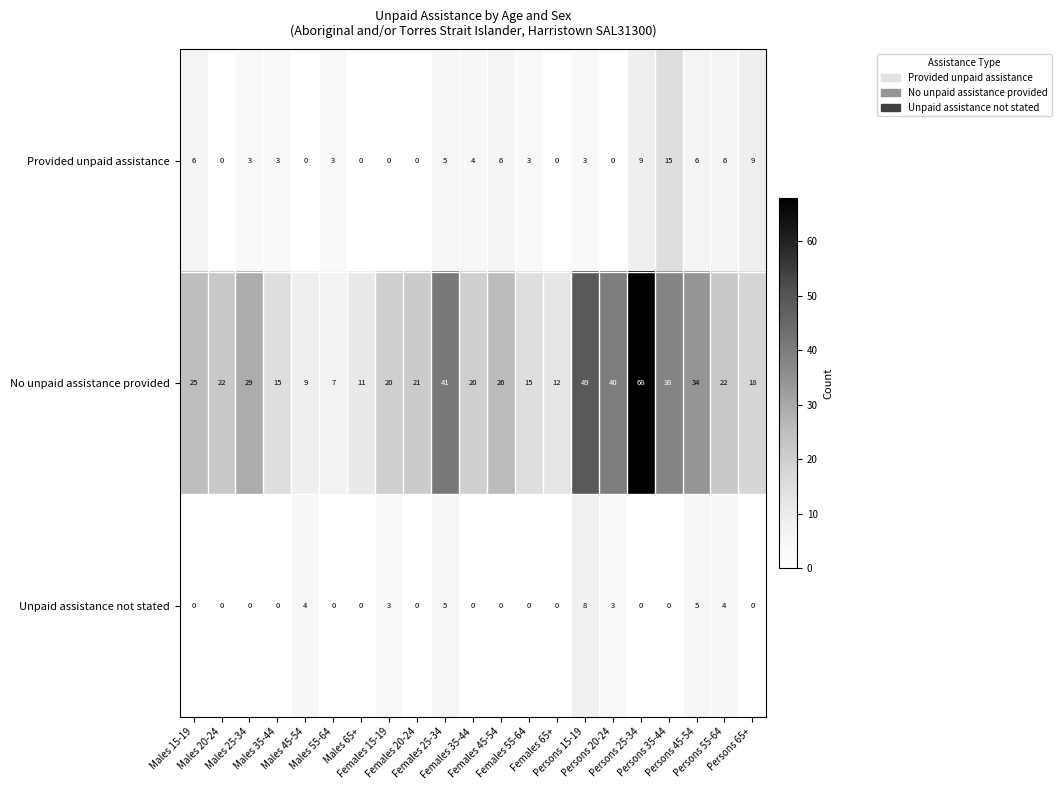

What is the average value of the No unpaid assistance provided series?

26